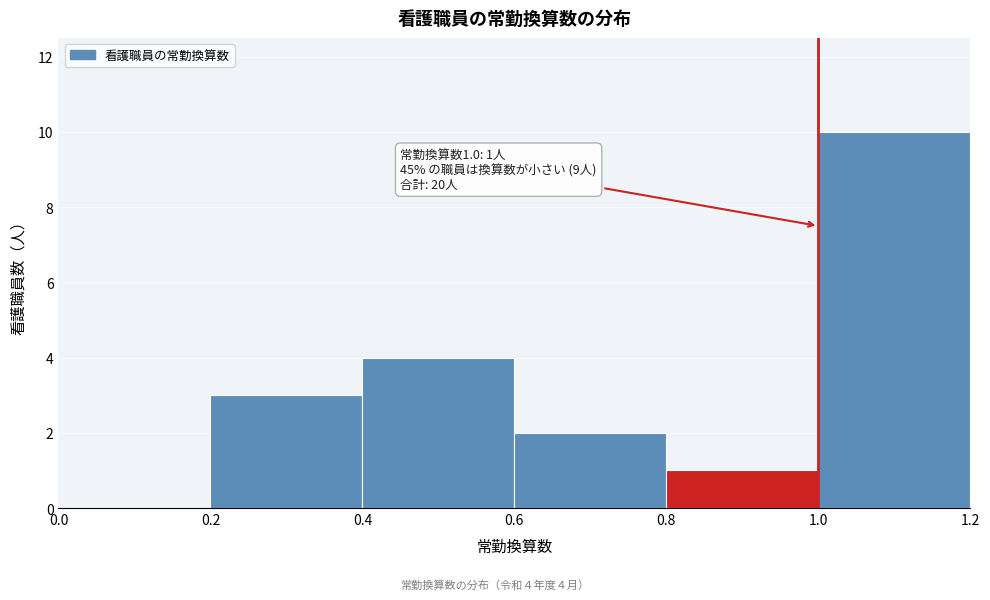

Which range on the x-axis has the tallest bar?

1.0 to 1.2